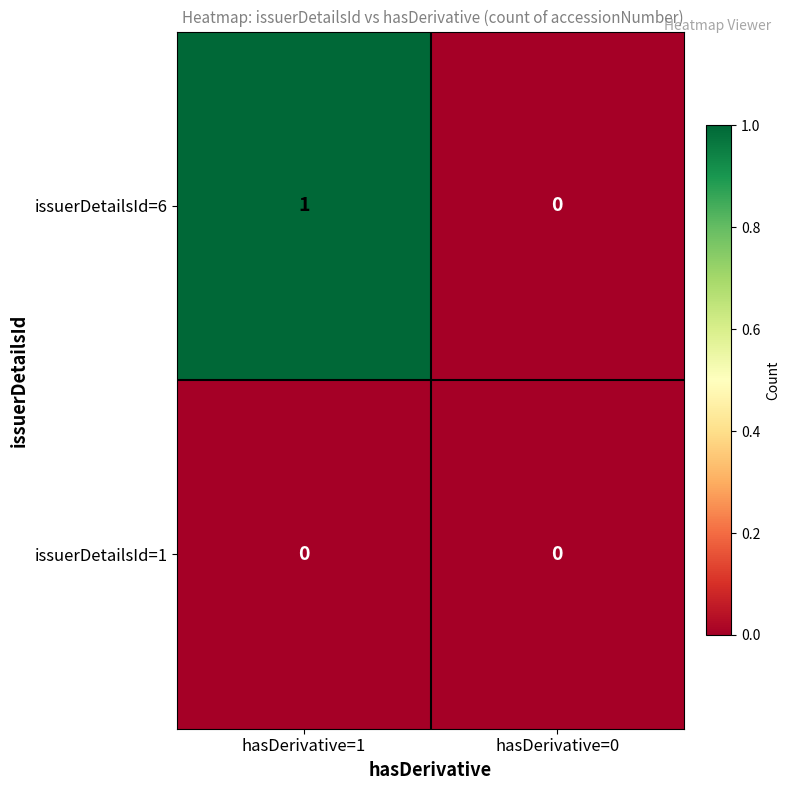

How many data points does each series have?

2